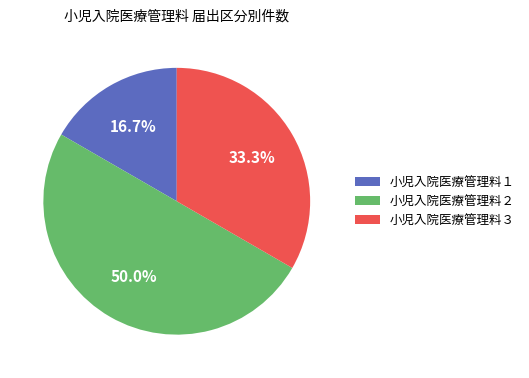

The 小児入院医療管理料２ slice represents 50% of the pie. True or false?

True